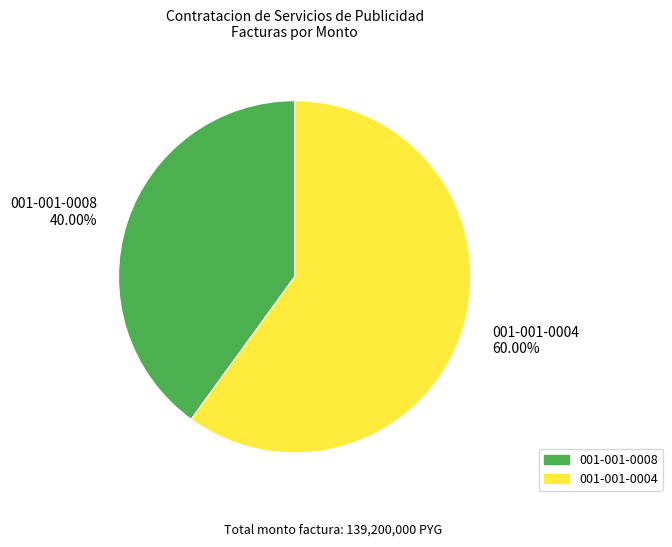

What is the ratio of the value at 001-001-0008 40.00% to the value at 001-001-0004 60.00%?

0.7